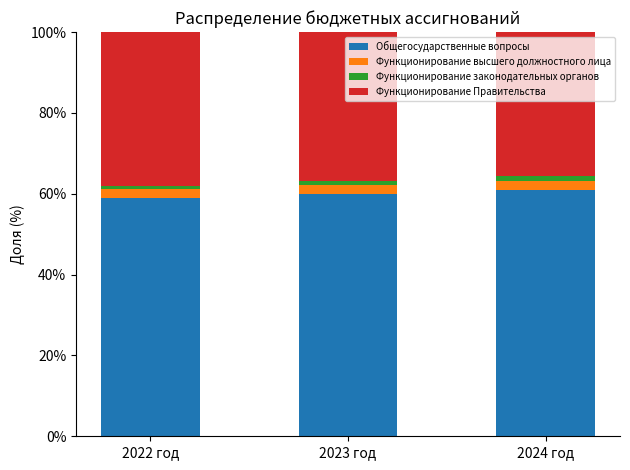

True or false: Общегосударственные вопросы has a value of 60.8 at 2024 год.

True